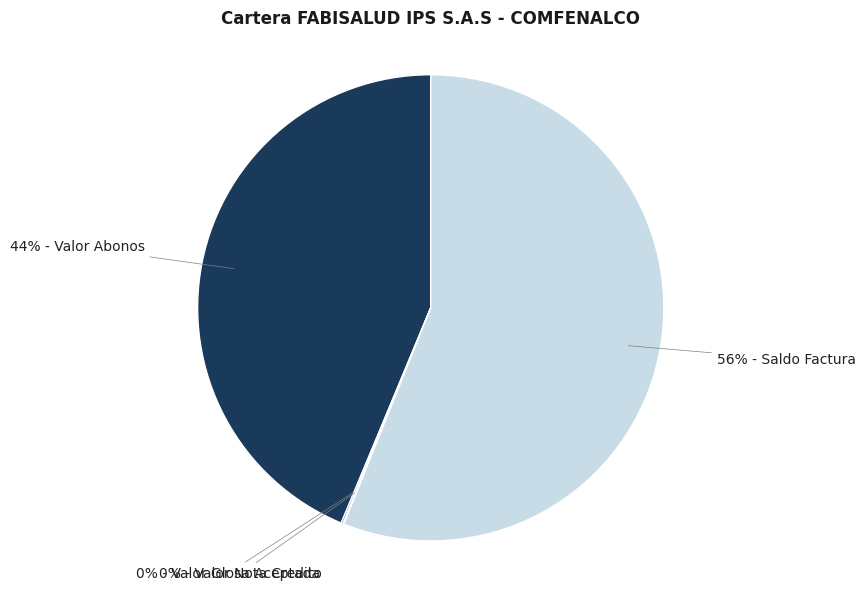

Is there a majority slice in this chart?

Yes